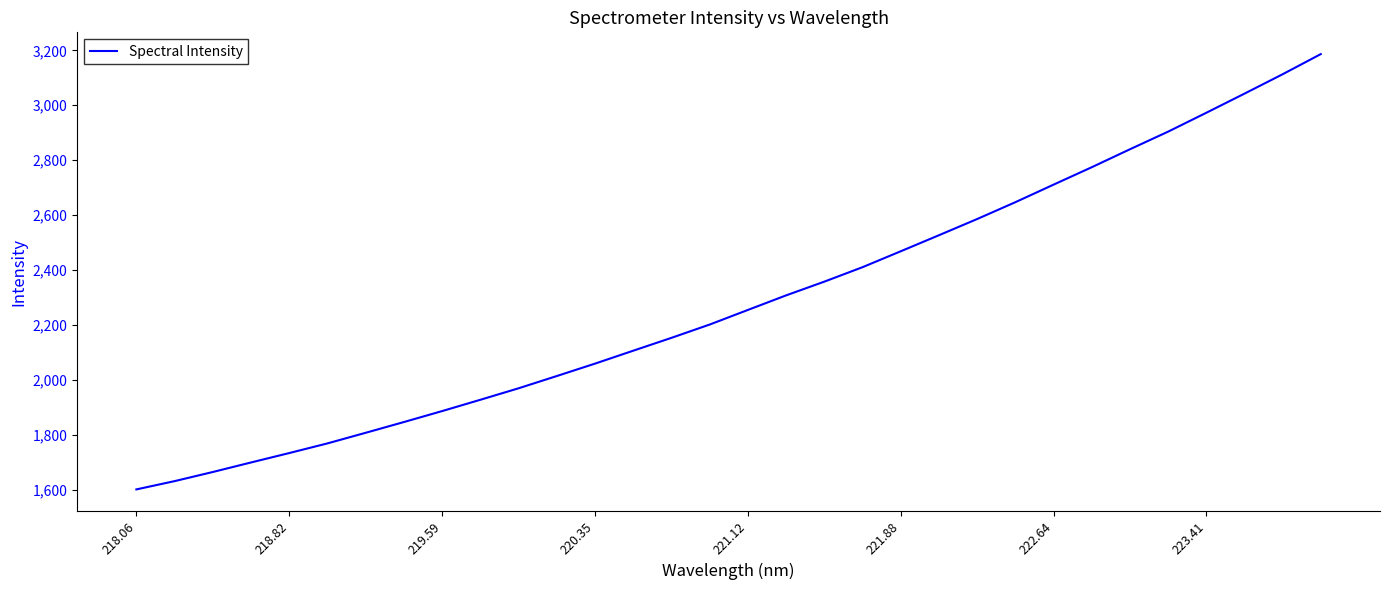

What is the maximum value shown in the chart?

3186.2